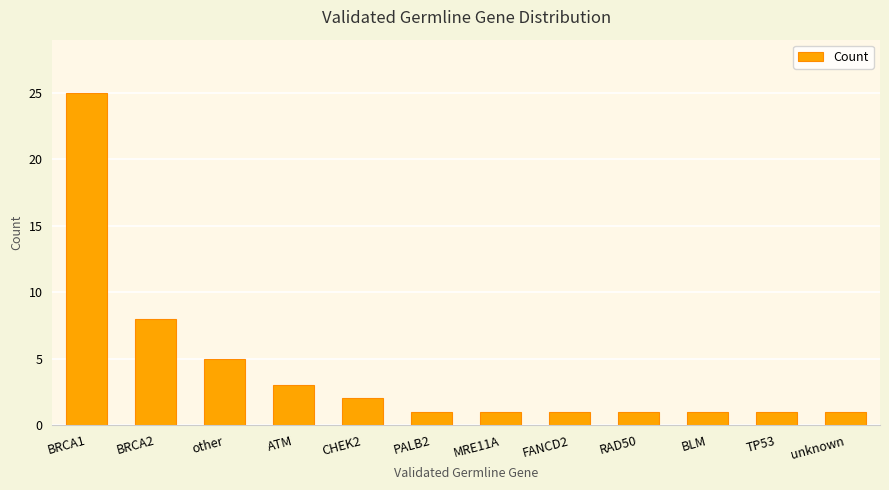

How many bars are there in total?

12